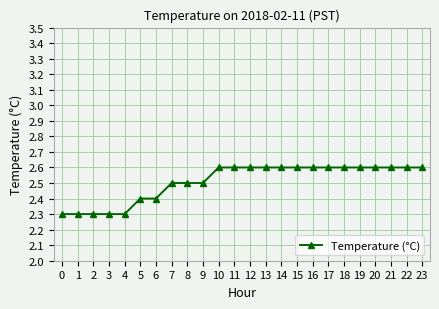

Count the values in the range 2 to 3.

24